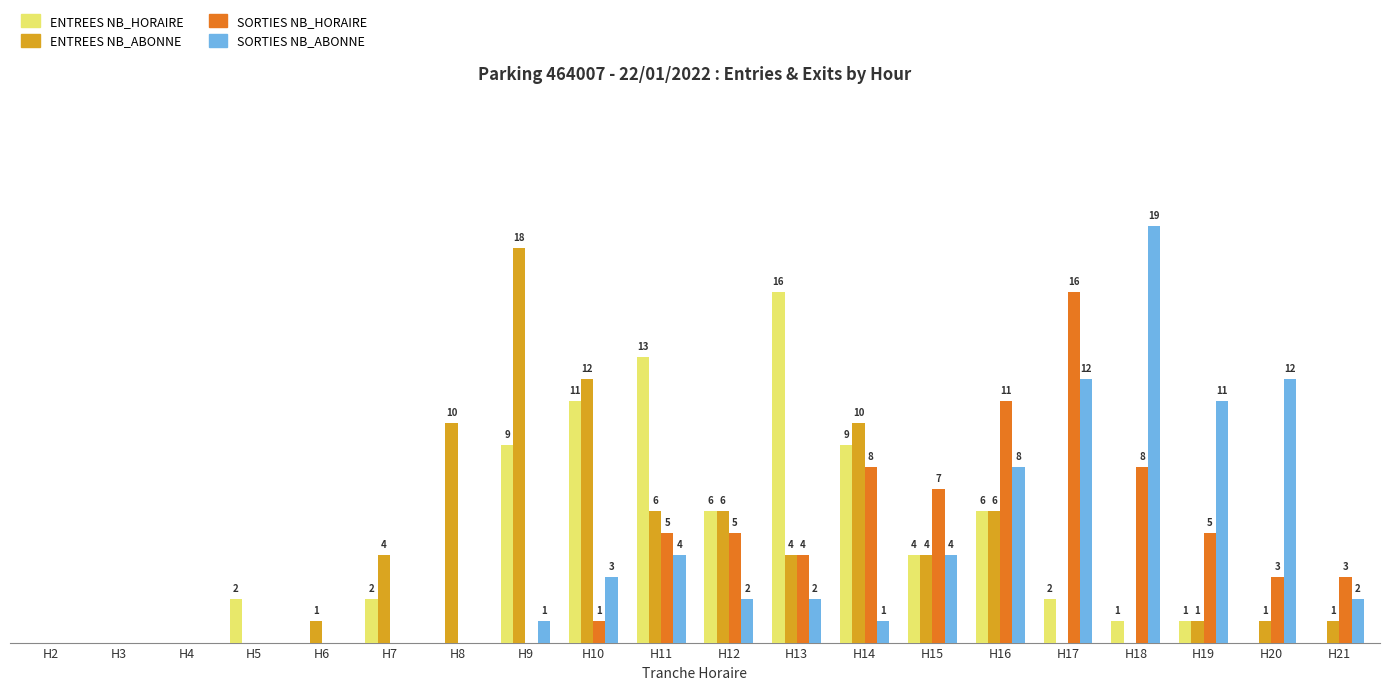

Which series changed the most between H3 and H14?

ENTREES NB_ABONNE